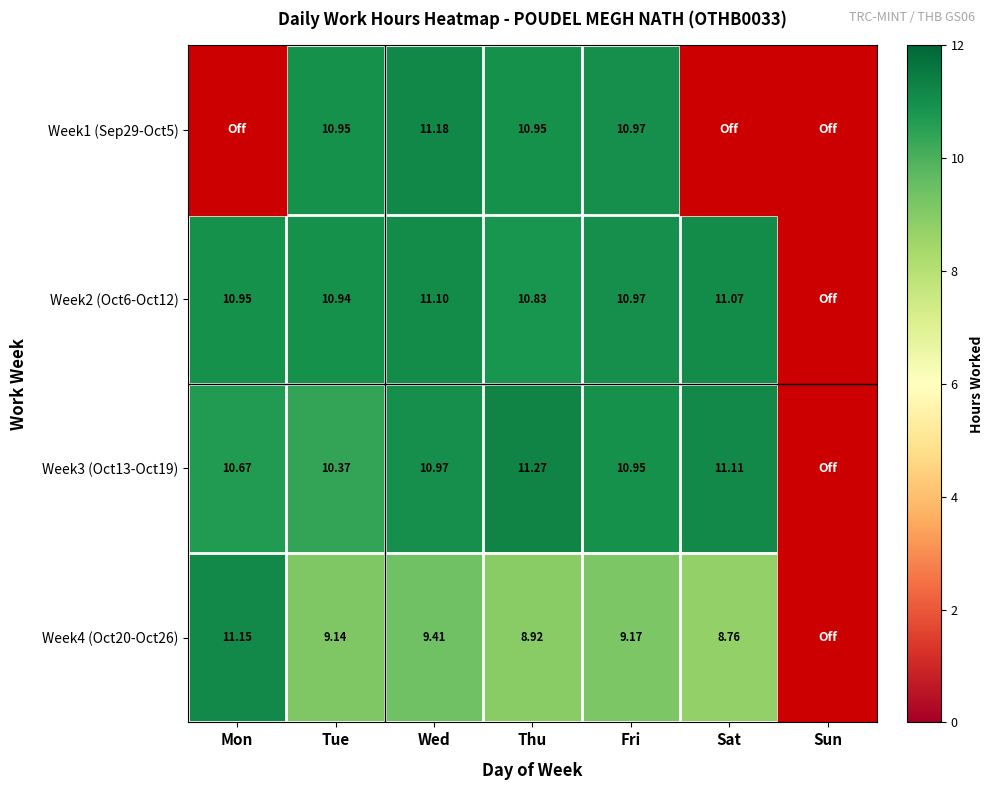

Is it true that Week2 (Oct6-Oct12) equals 10.8 at Thu?

True